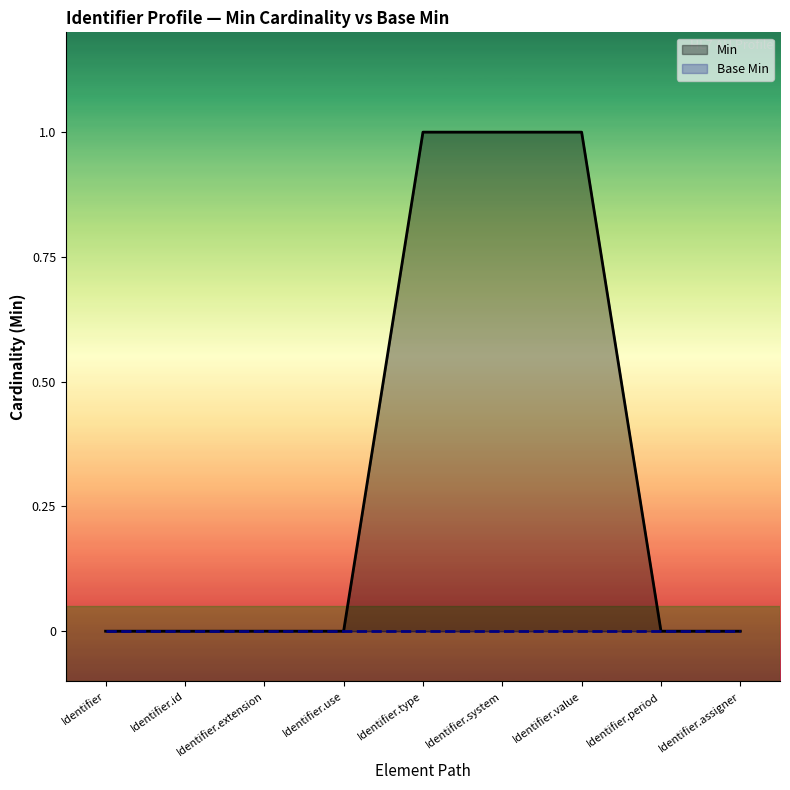

True or false: Min and Base Min intersect in this chart.

False